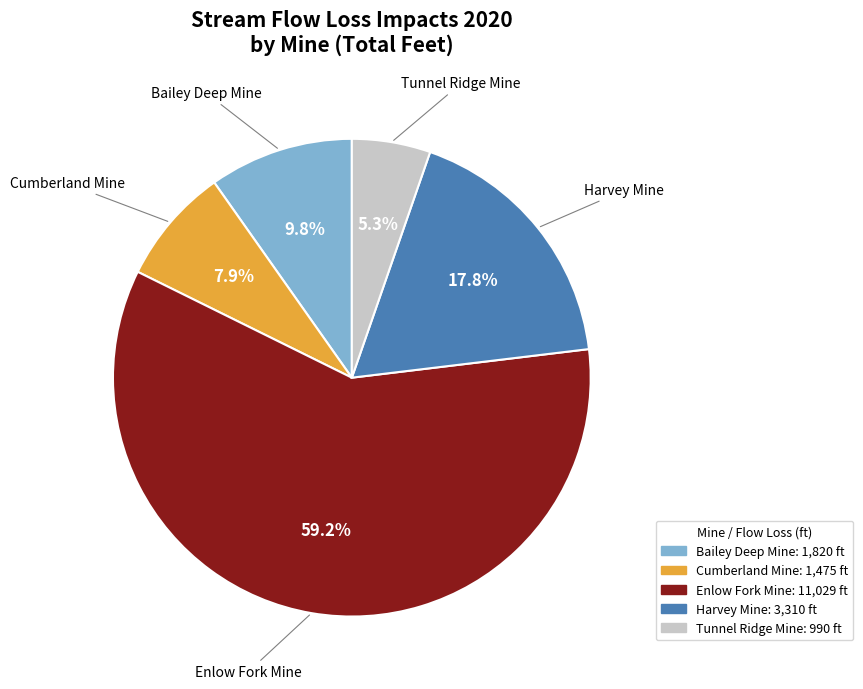

To the nearest percent, what percentage of the pie is Bailey Deep Mine?

10%